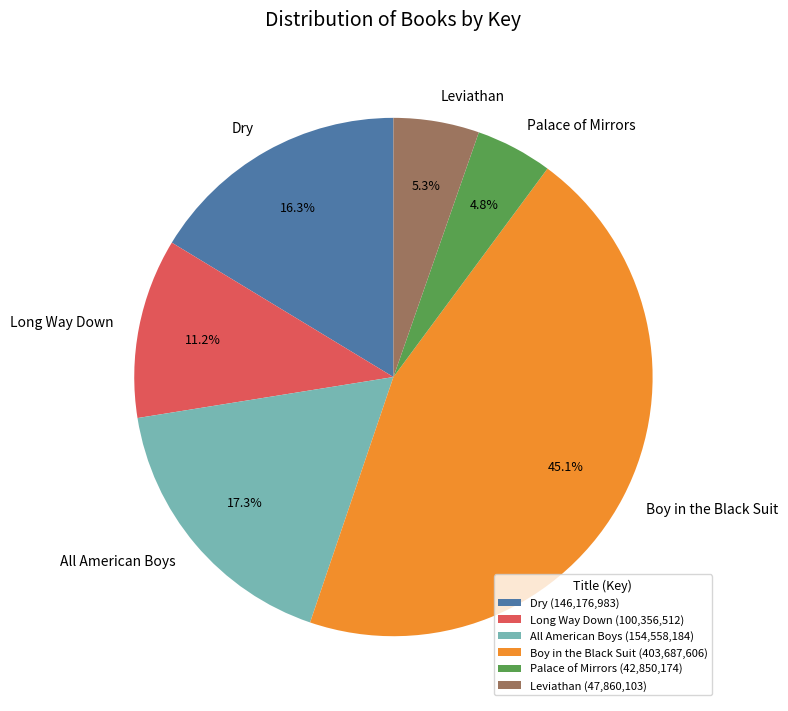

What percentage is the Leviathan slice, to the nearest percent?

5%